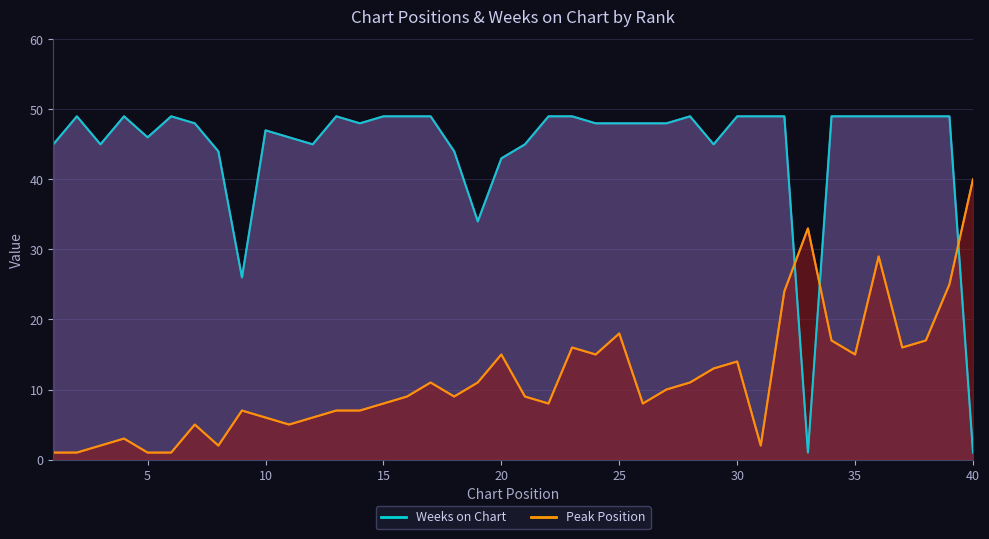

How many intersections are there between Weeks on Chart (line) and Peak Position (line)?

3